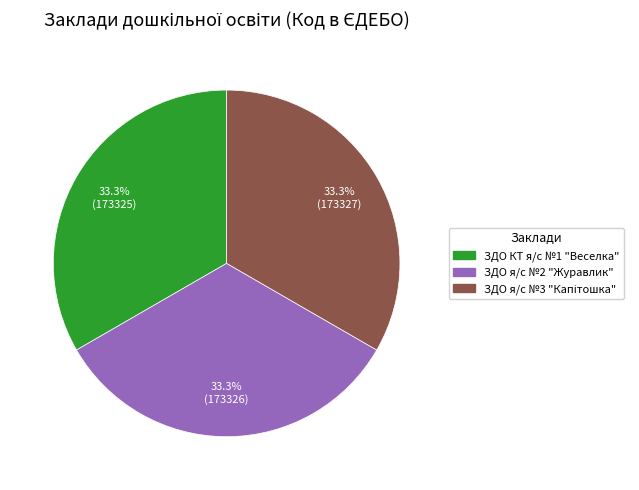

Does ЗДО КТ я/с №1 "Веселка" account for over 50% of the chart?

No